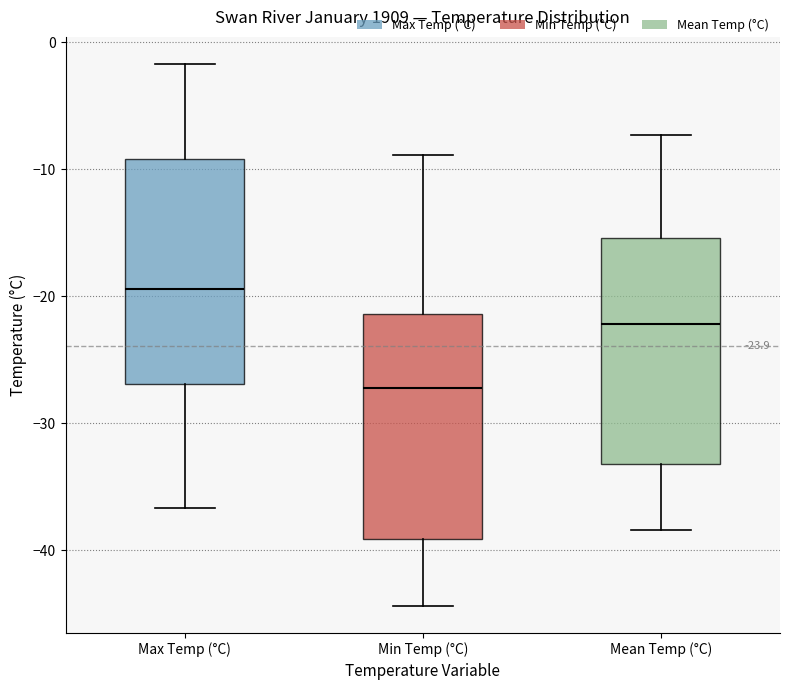

Which box's median line is the highest?

Max Temp (°C)